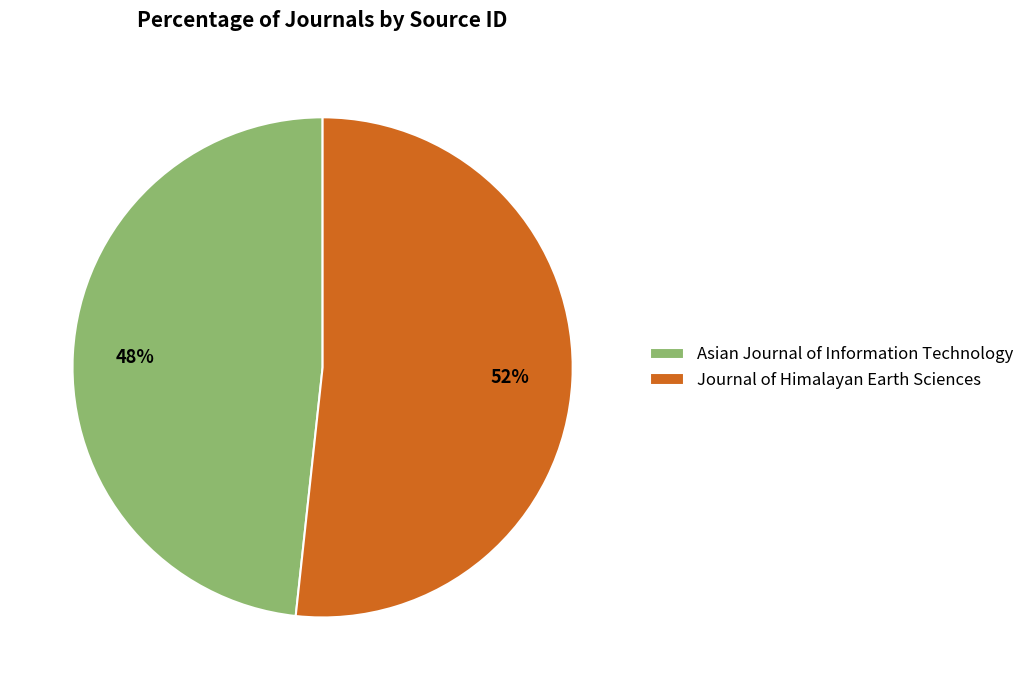

Is there any slice that represents more than half of the pie?

Yes